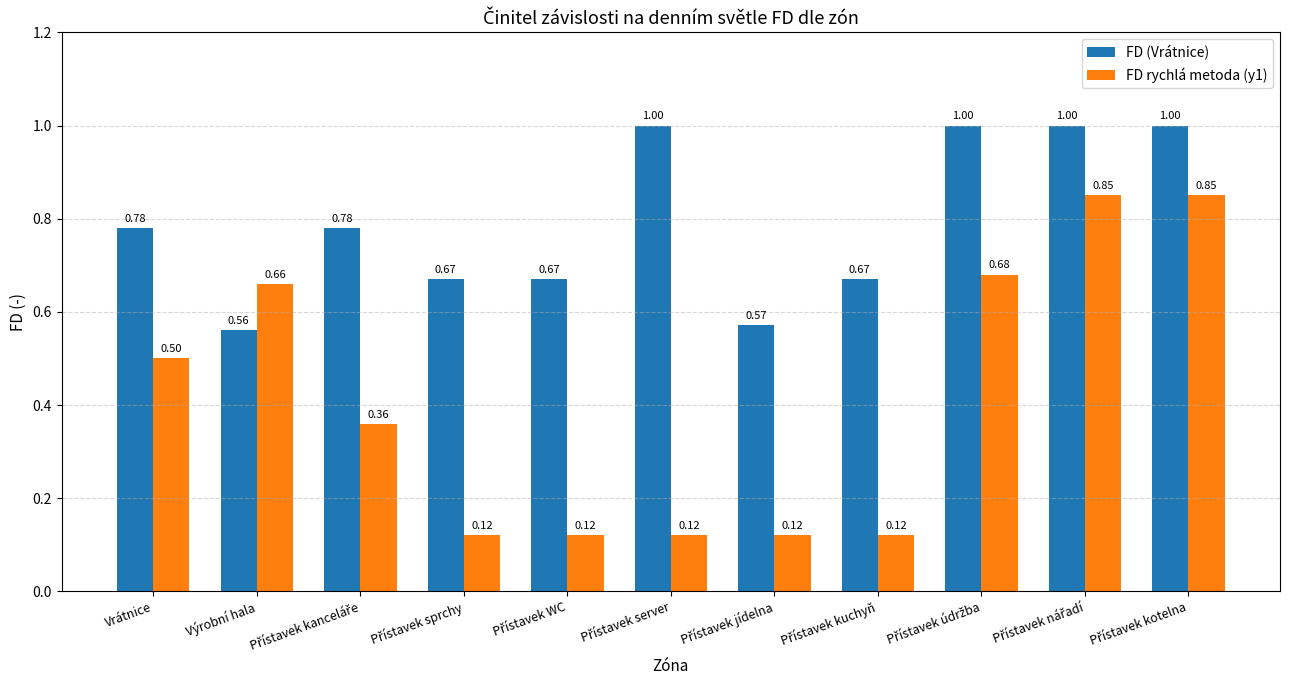

What is the sum of all FD (Vrátnice) values?

8.7